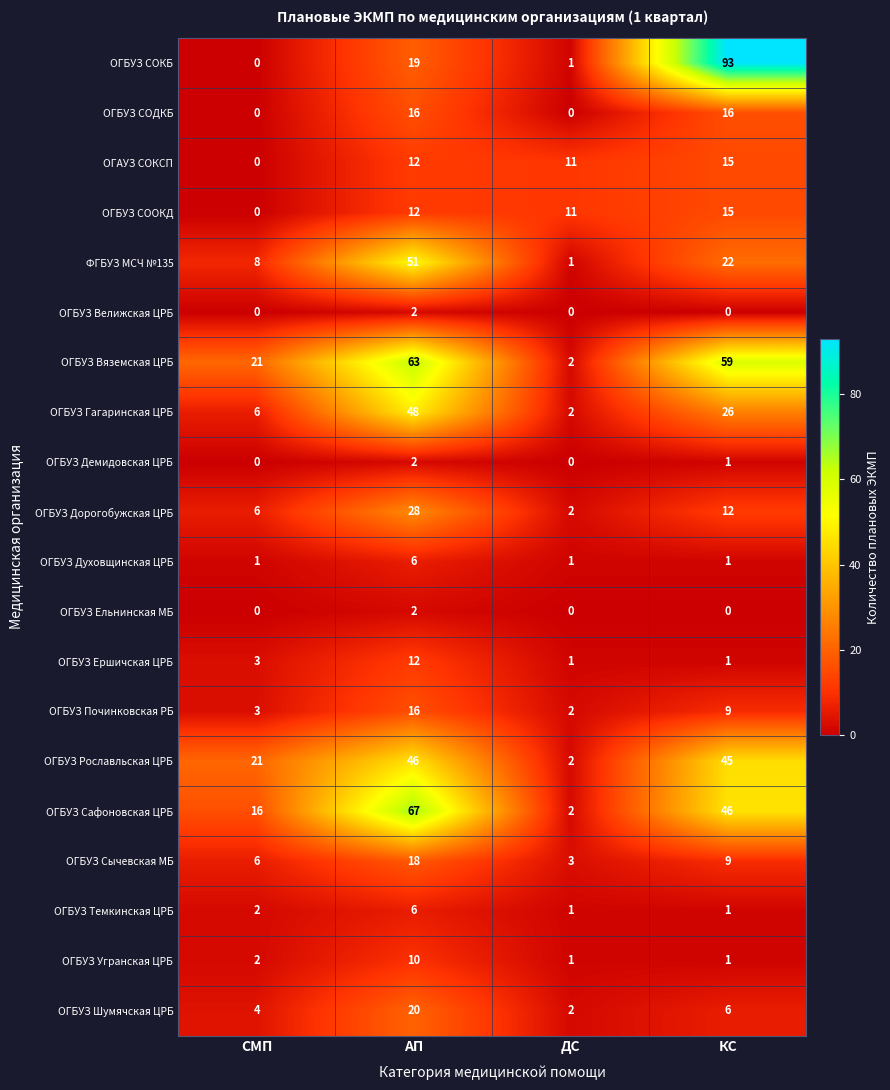

At which category is the sum across all series the highest?

АП